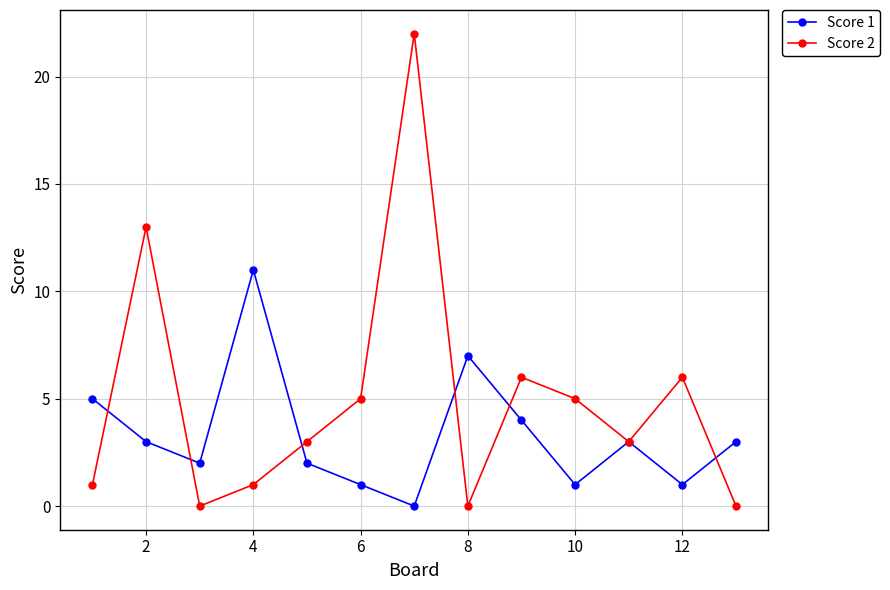

How many data points does each series have?

13